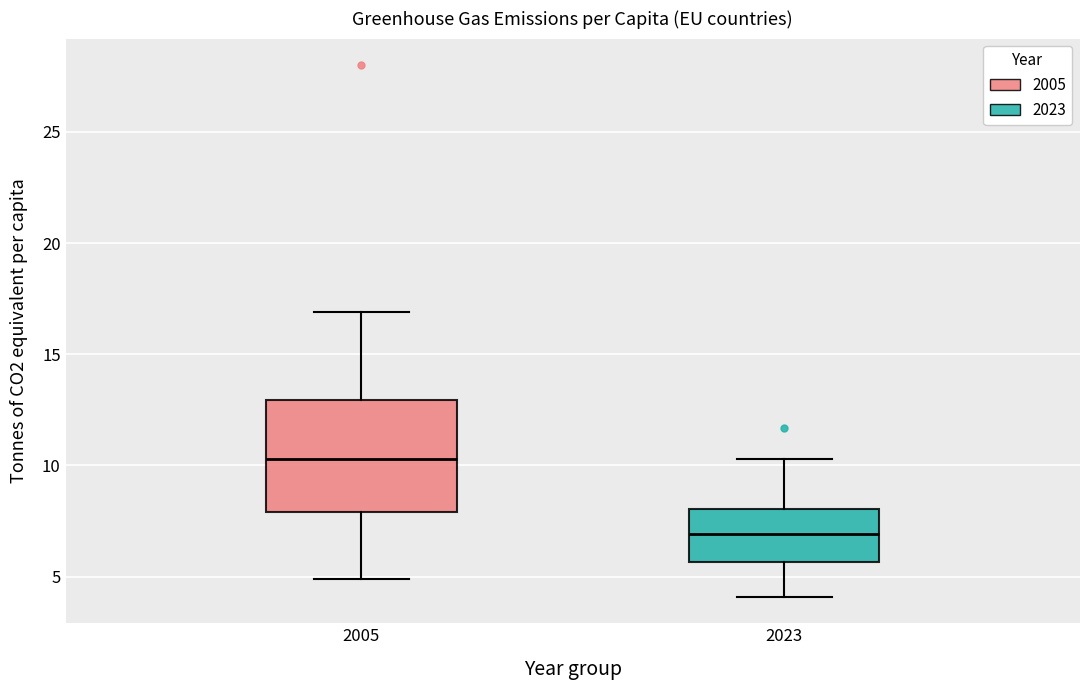

Reading left to right, transcribe this box plot: for each box, give where its median line is, the range the box spans, and where its two whiskers end, as read against the y-axis. The values are not printed on the chart, so give them approximately, as read against the axis.

2005: median 10.5, box 8.0 to 13.0, whiskers 5.0 to 17.0
2023: median 7.0, box 5.5 to 8.0, whiskers 4.0 to 10.5